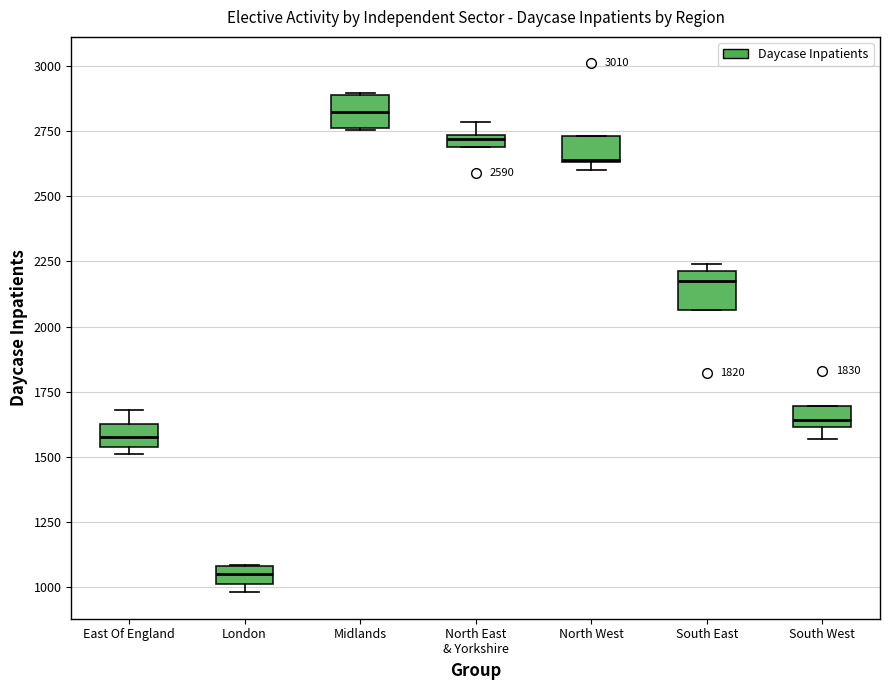

Which box has the lowest median line?

London